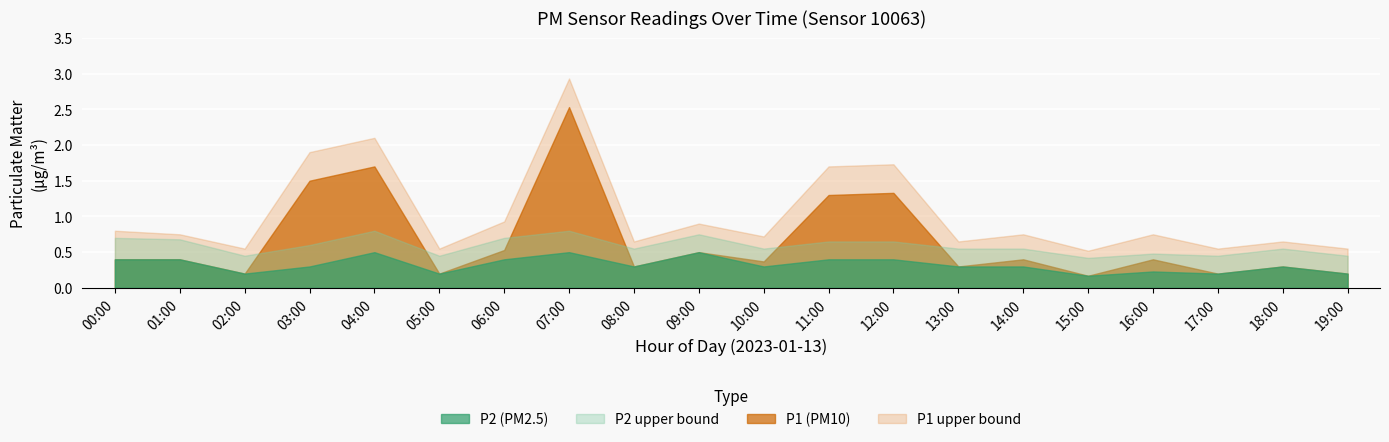

What is the highest value of the P1 series?

2.5